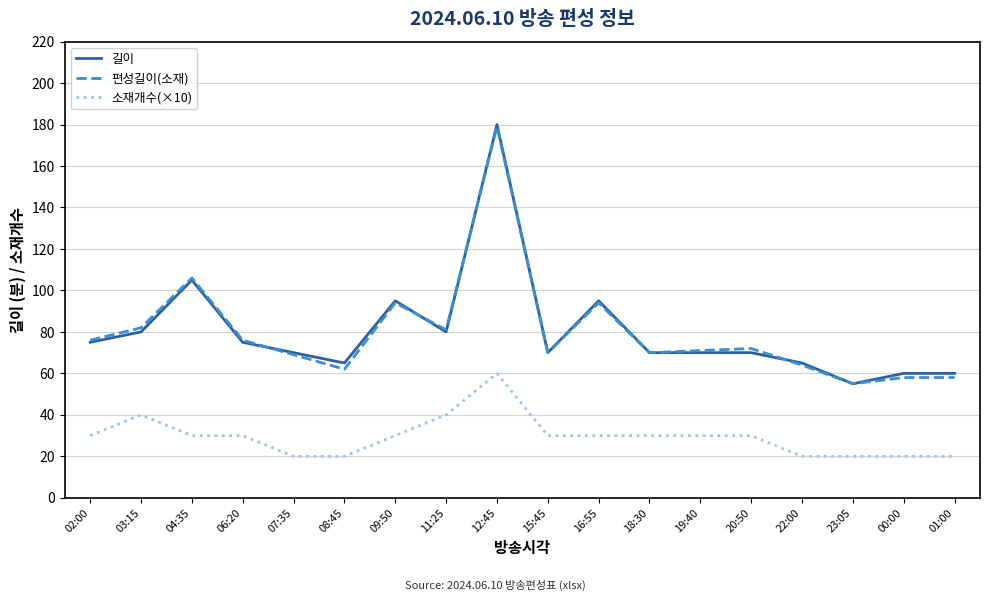

At which category does 소재개수(×10) reach its first local peak?

03:15